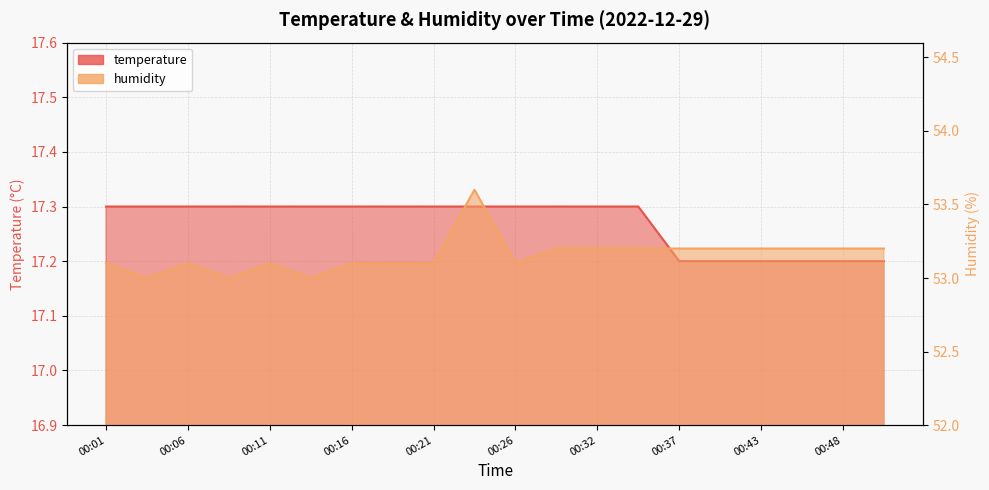

Is it true that humidity equals 88.7 at 00:13?

False